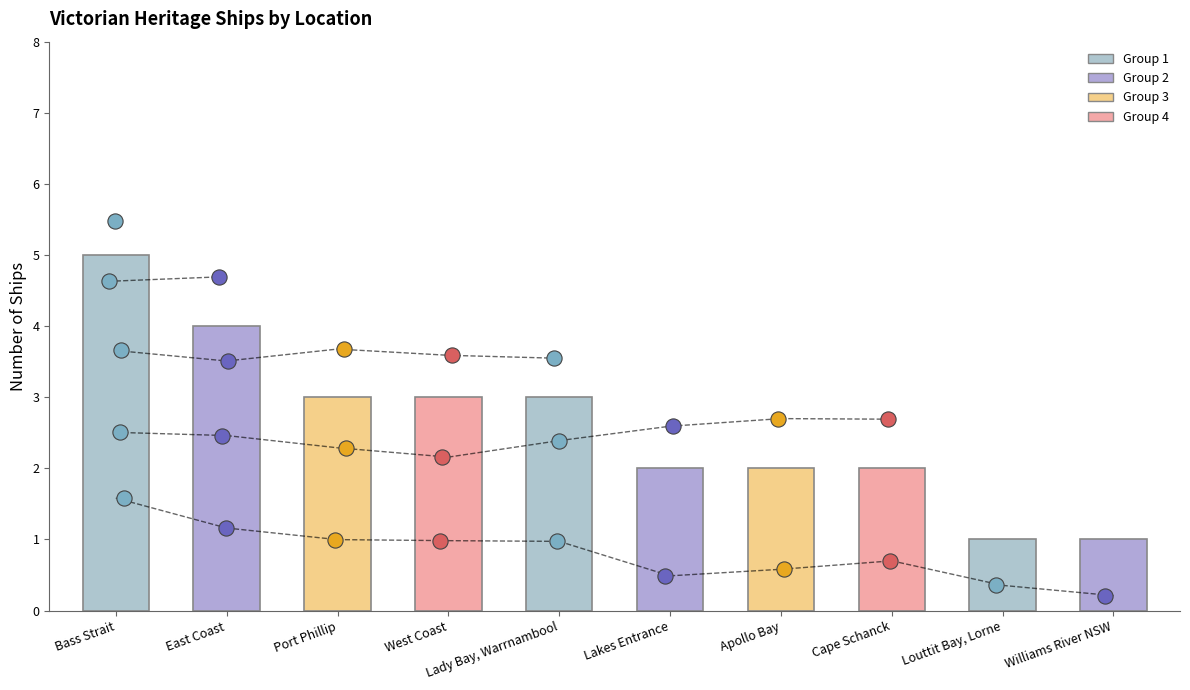

Between Cape Schanck and Louttit Bay, Lorne, which is larger?

Cape Schanck